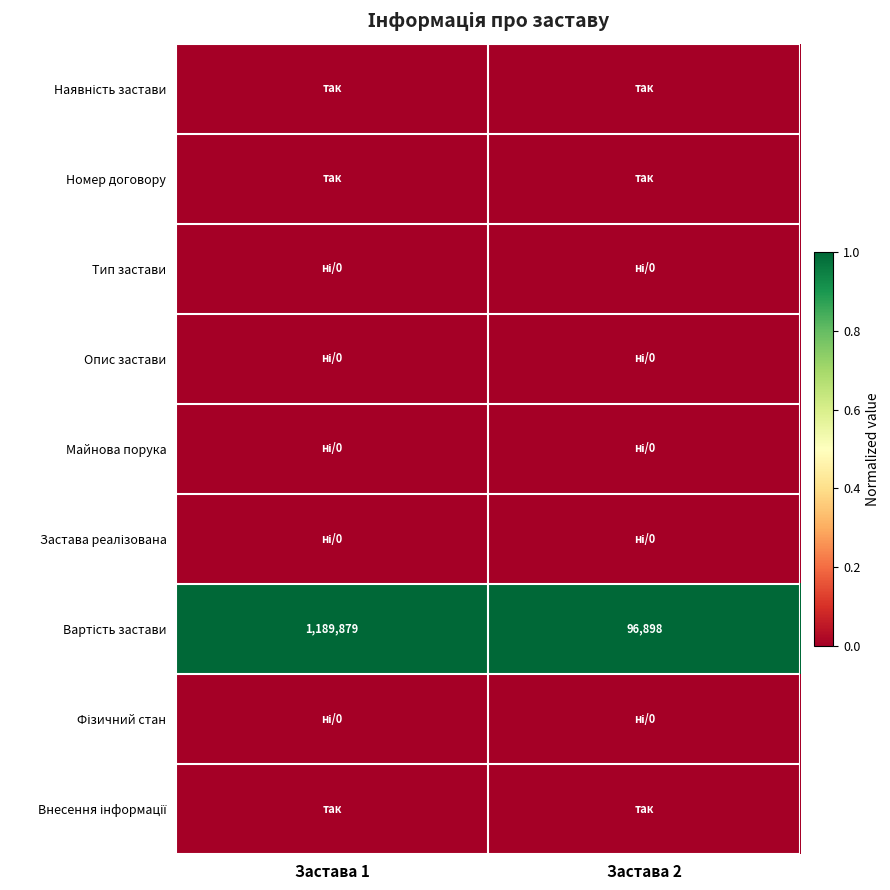

List the labels in order of Застава реалізована value, largest first.

Застава 1, Застава 2